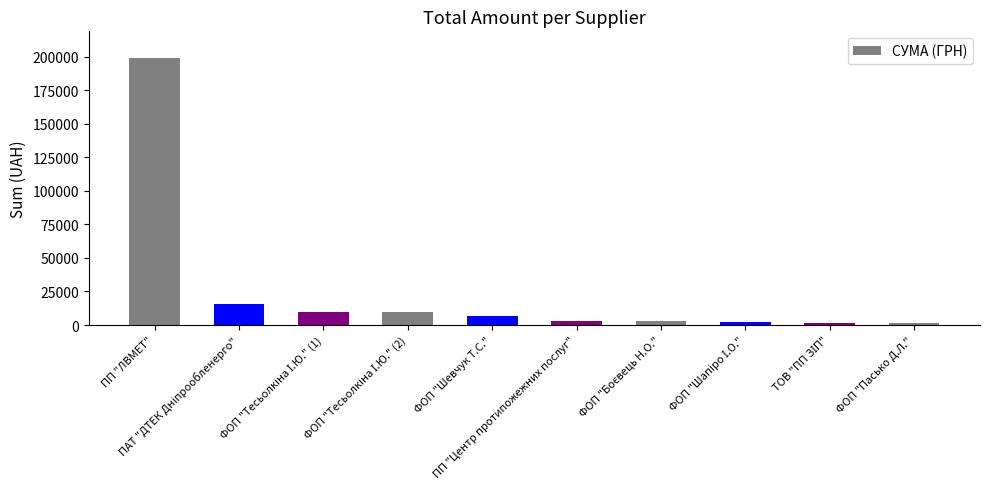

What is the difference between the maximum and second lowest values?

197135.3